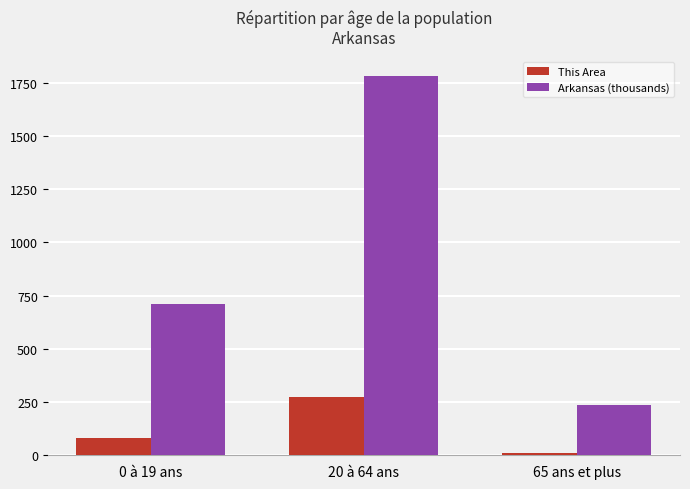

Reading left to right, extract all data points from this chart.

This Area: 83.0	272.0	11.0
Arkansas (thousands): 711.5	1784.5	234.6